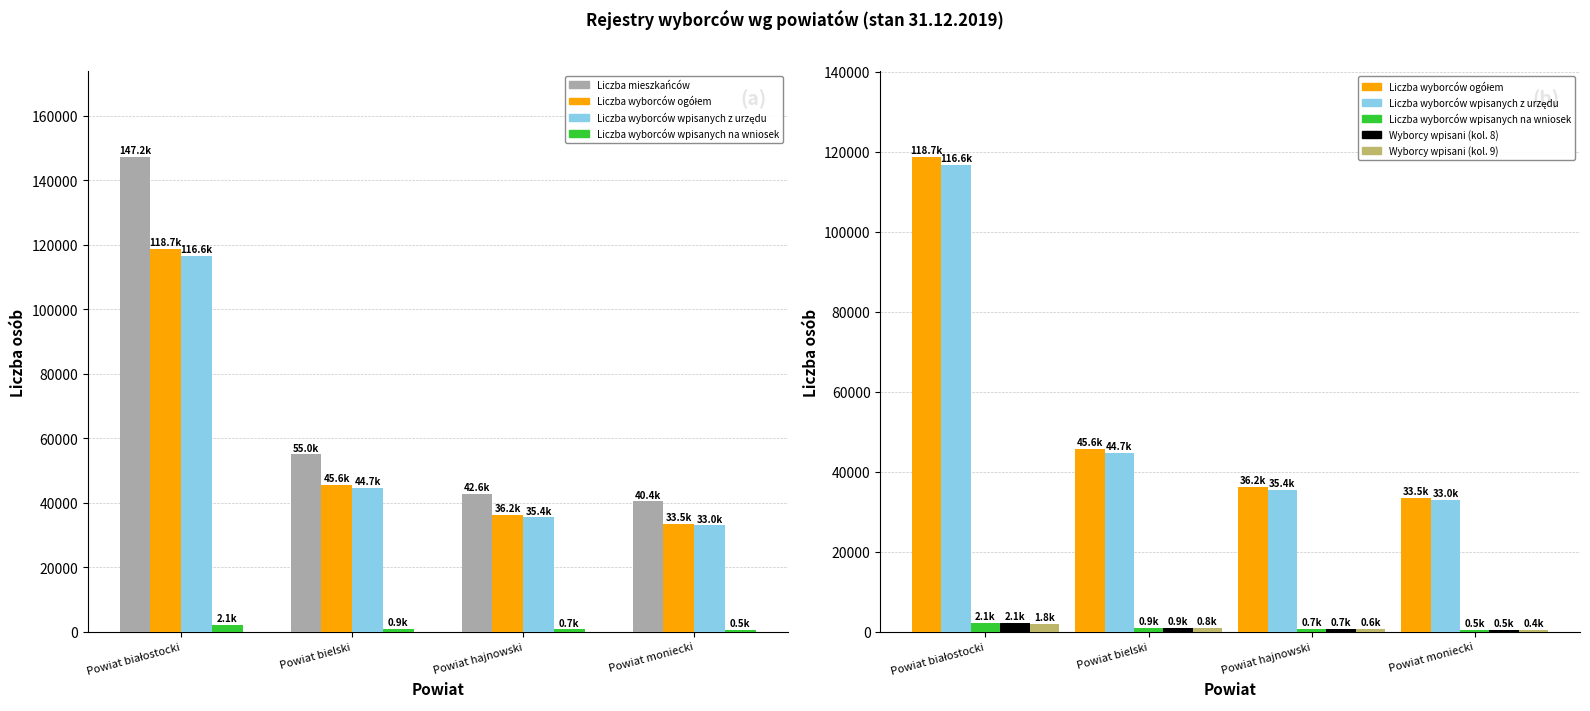

Between Powiat białostocki and Powiat moniecki, which series saw the biggest shift?

Liczba mieszkańców